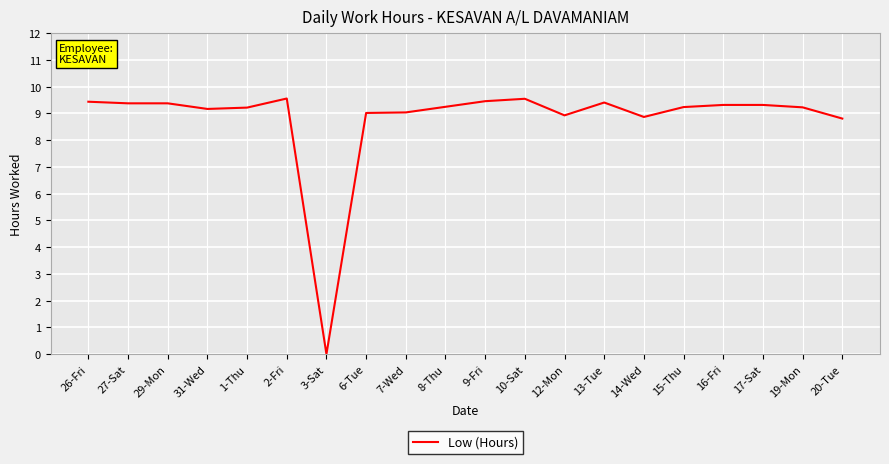

Where is the data nearest to the value 4?

3-Sat